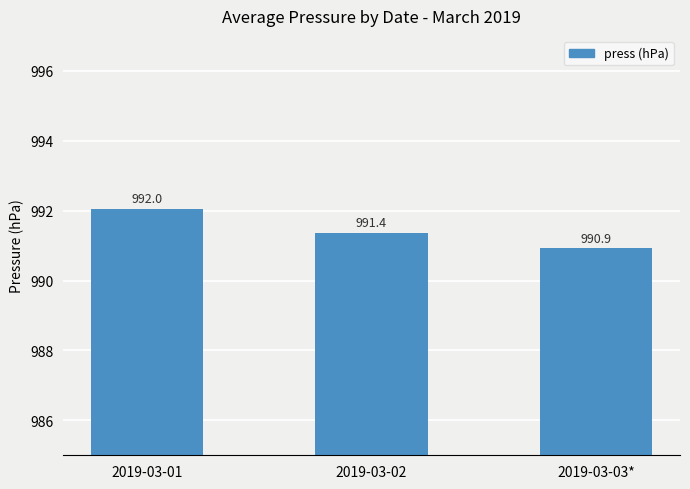

What is the difference between the maximum and minimum values?

1.1